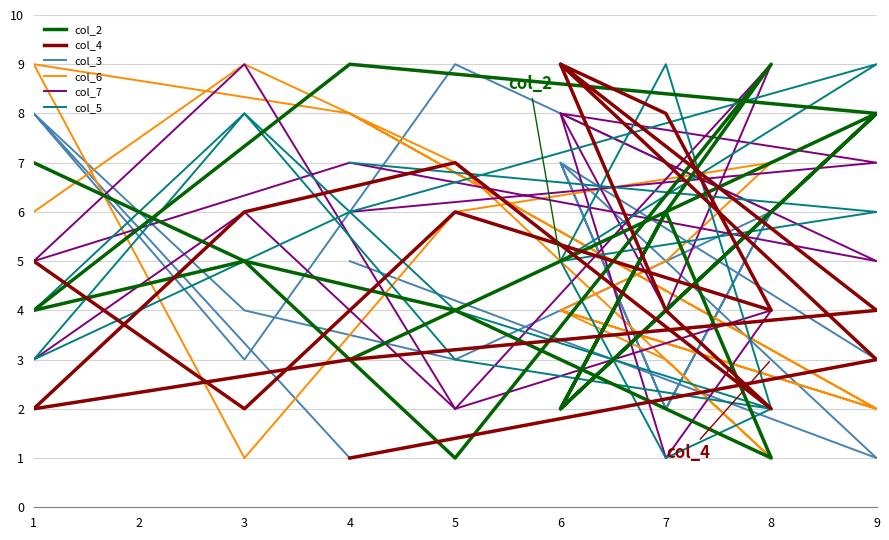

At which category does col_2 reach its first local peak?

9